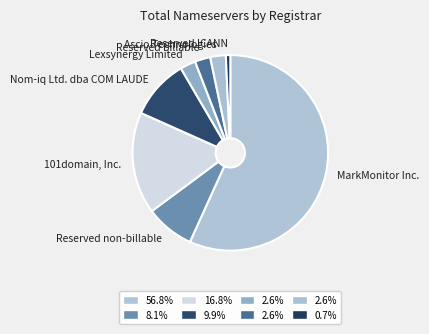

The Lexsynergy Limited slice represents 3% of the pie. True or false?

True